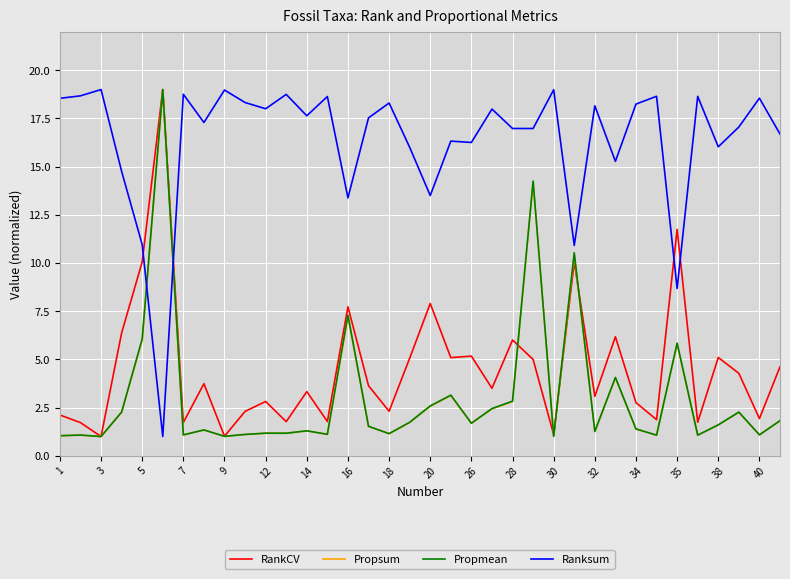

What is the difference between the maximum and second lowest values in the Ranksum series?

10.3